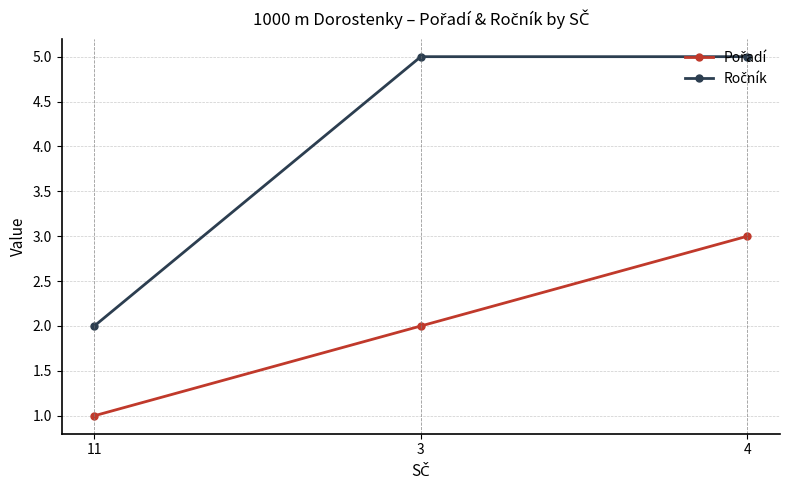

How many categories are shown in the chart?

3